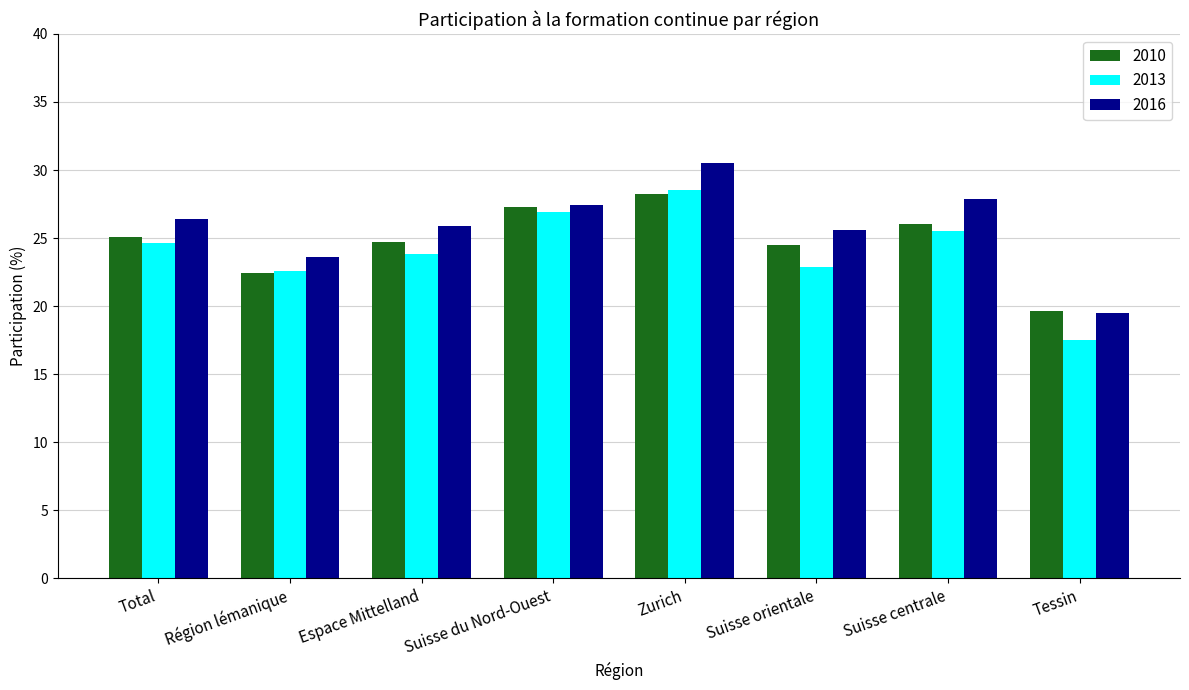

At which category is the sum across all series the highest?

Zurich